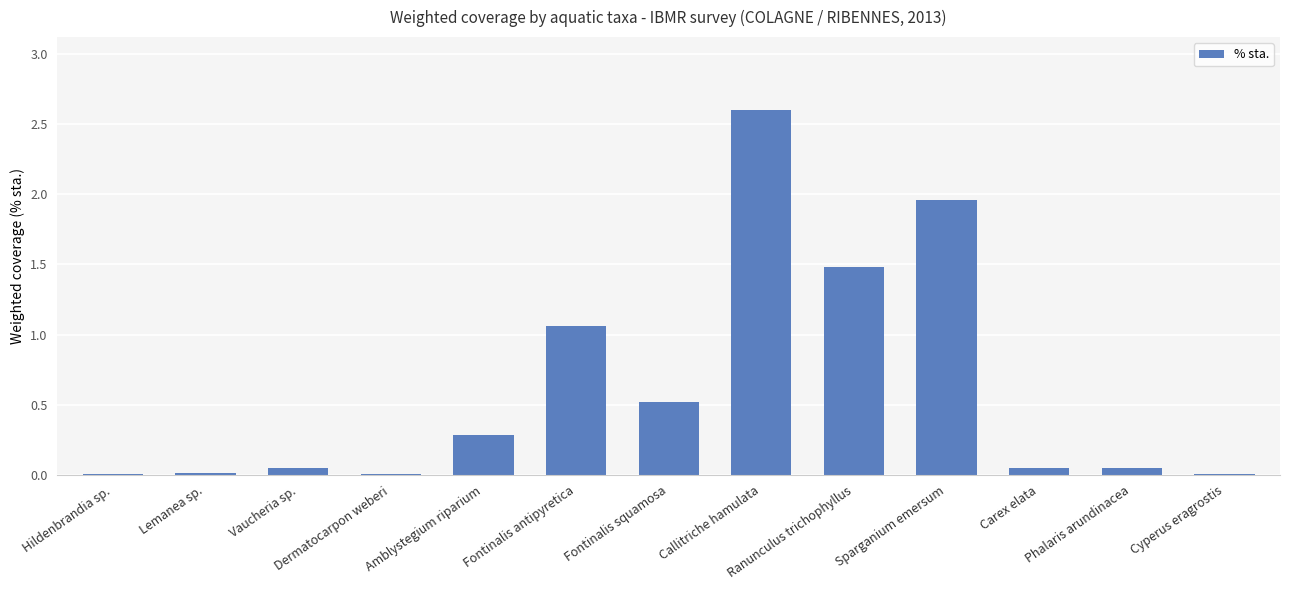

What is the sum of all values?

8.1